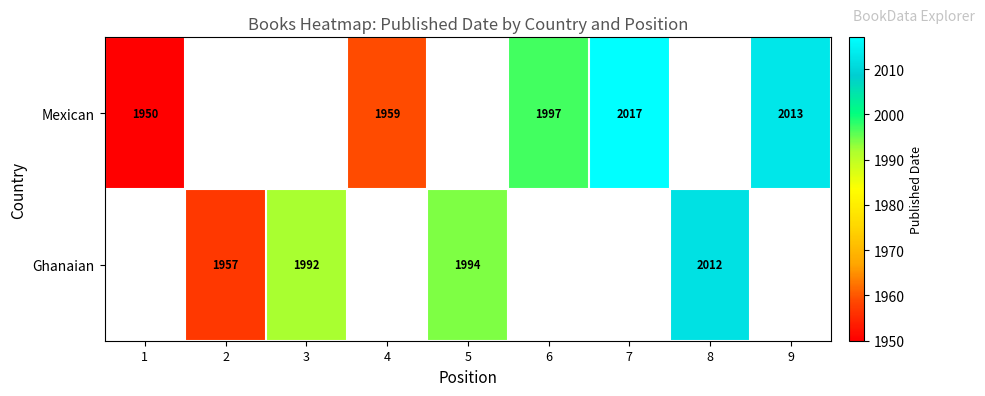

What is the difference between the Mexican values at 7 and 1?

67